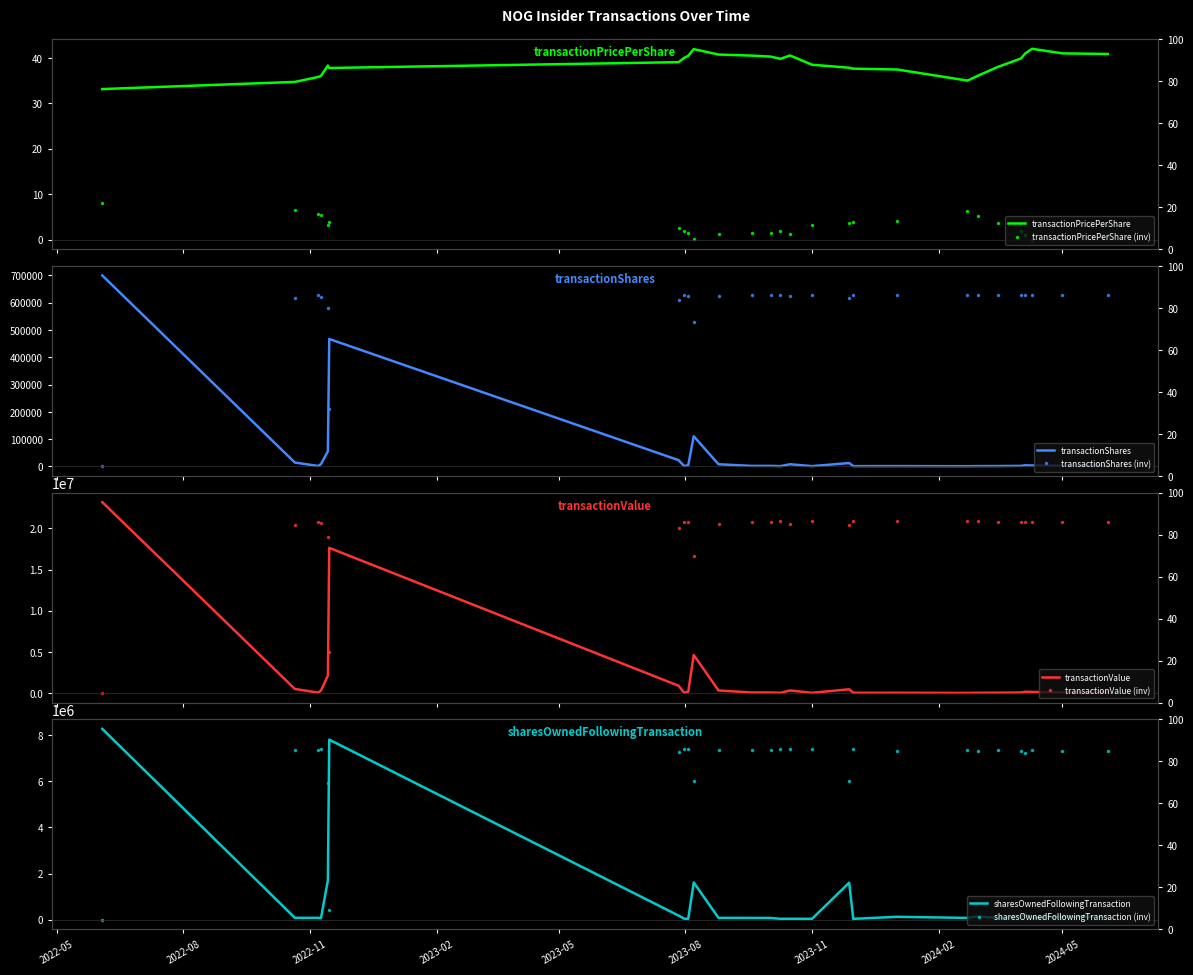

Which label corresponds to the smallest value in the chart?

2022-06-03